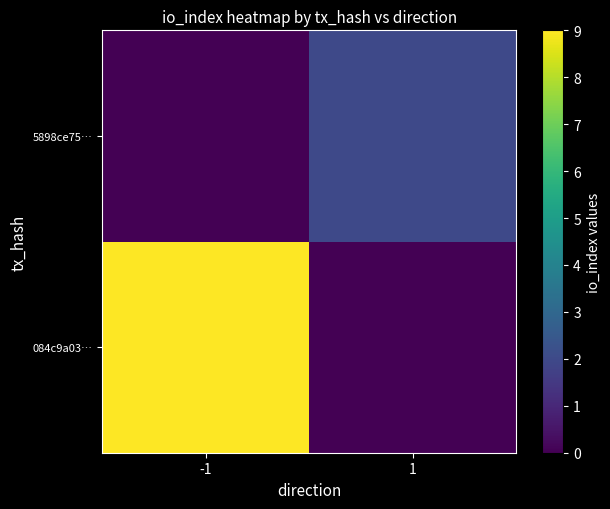

Rank the series by their maximum value, from highest to lowest.

084c9a03…, 5898ce75…